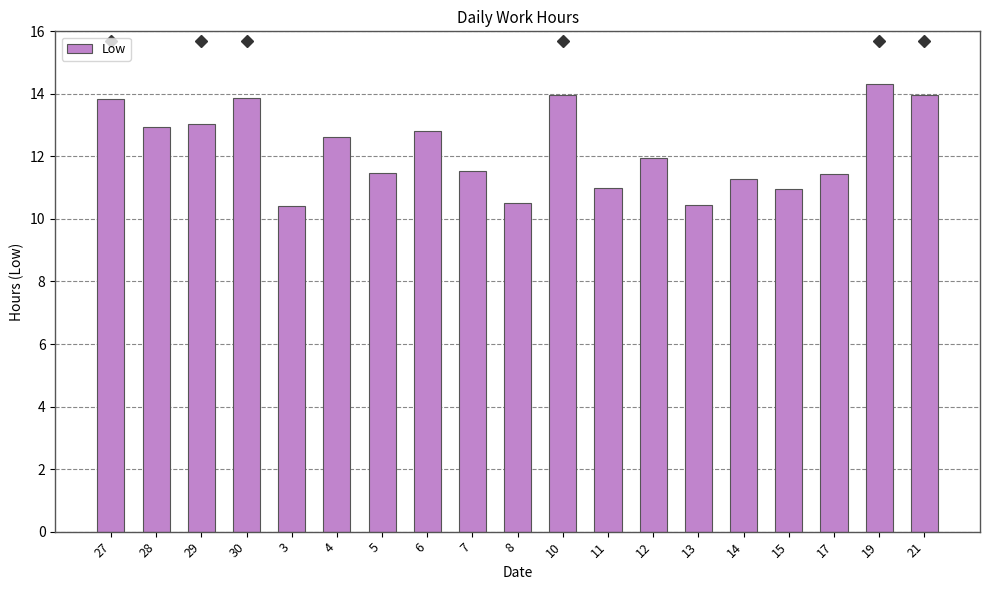

Approximately how many times larger is the value at 29 compared to 5?

1.1